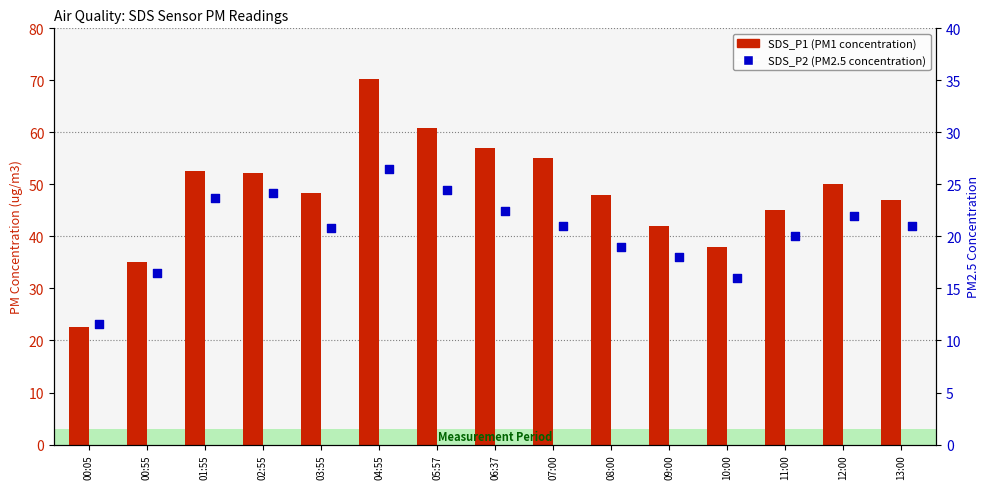

Which series contains the lowest Y value?

SDS_P2 (PM2.5)